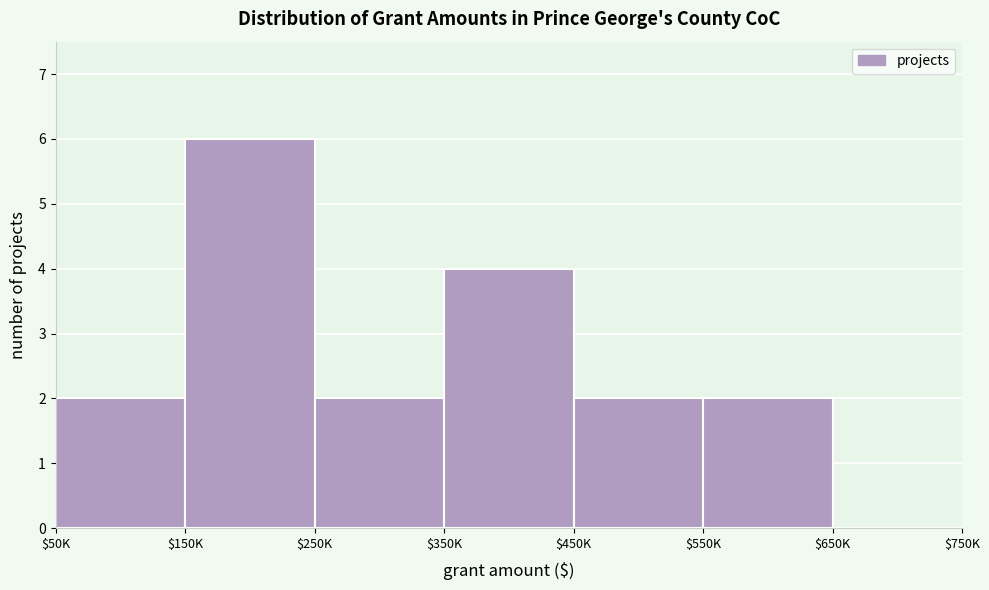

The chart shows a value of 4 at $150K. True or false?

False